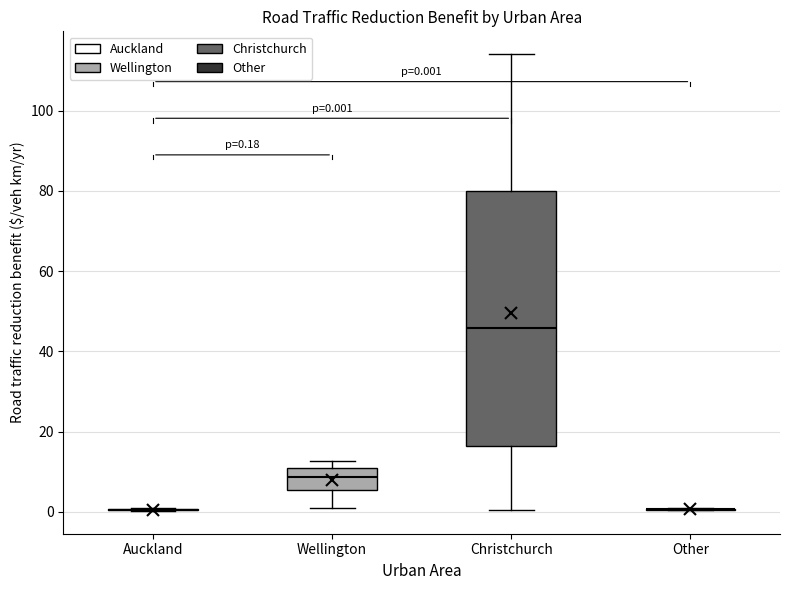

Which box is the tallest, from its lower edge to its upper edge?

Christchurch